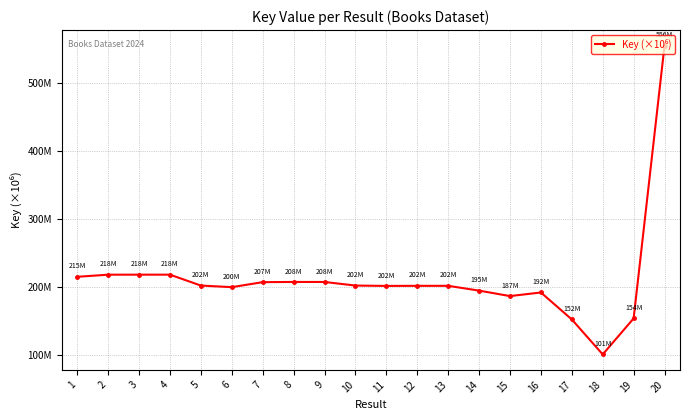

Does the chart have visible grid lines?

Yes